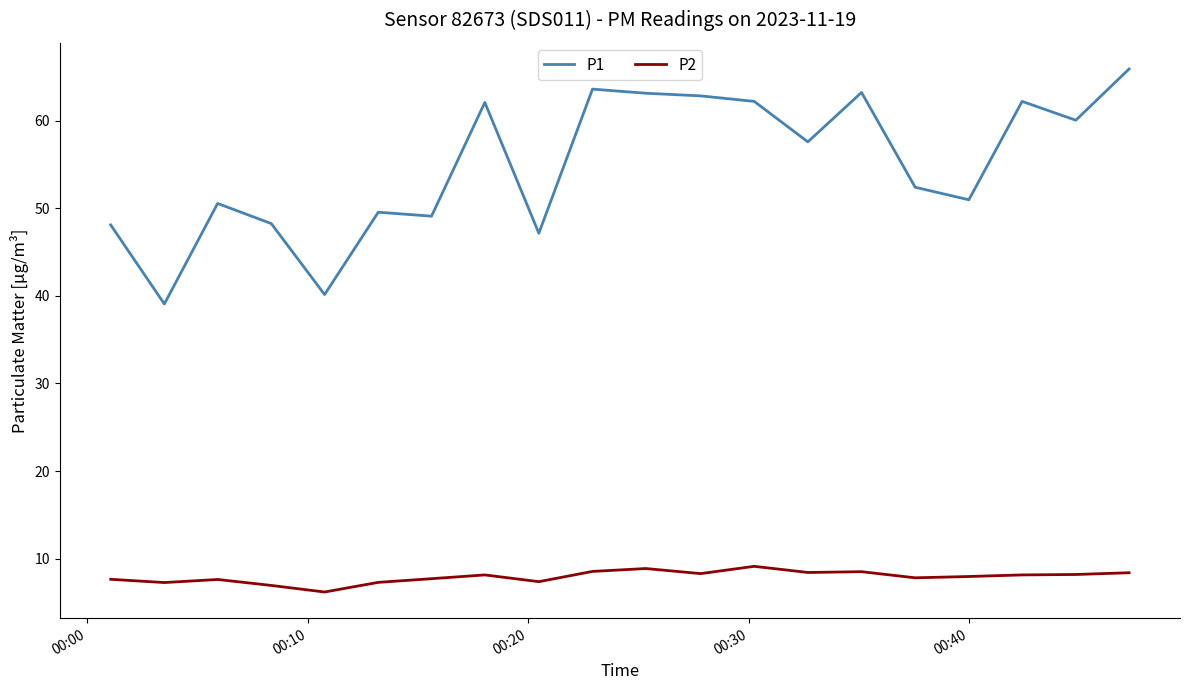

What is the difference between the maximum and minimum values in the P2 series?

2.9